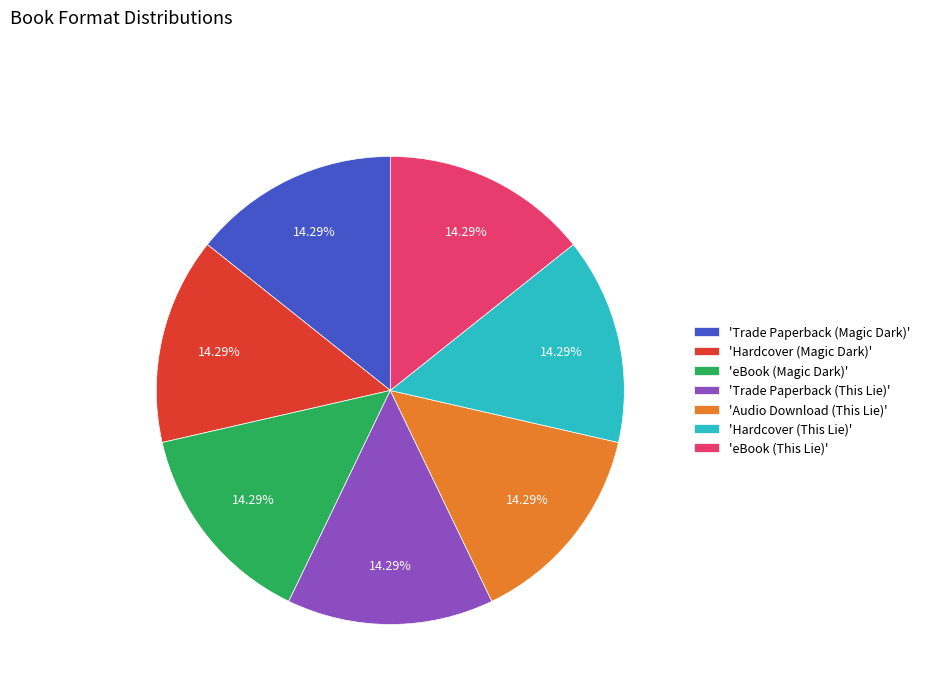

Does 'Hardcover (This Lie)' account for over 50% of the chart?

No